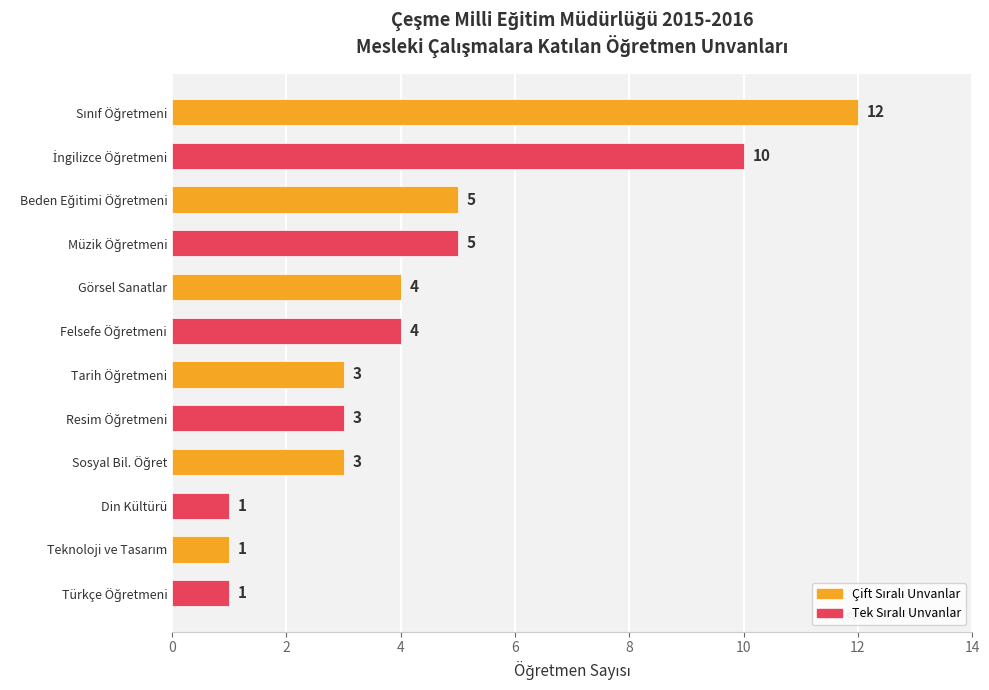

What is the difference between the maximum and minimum values?

11